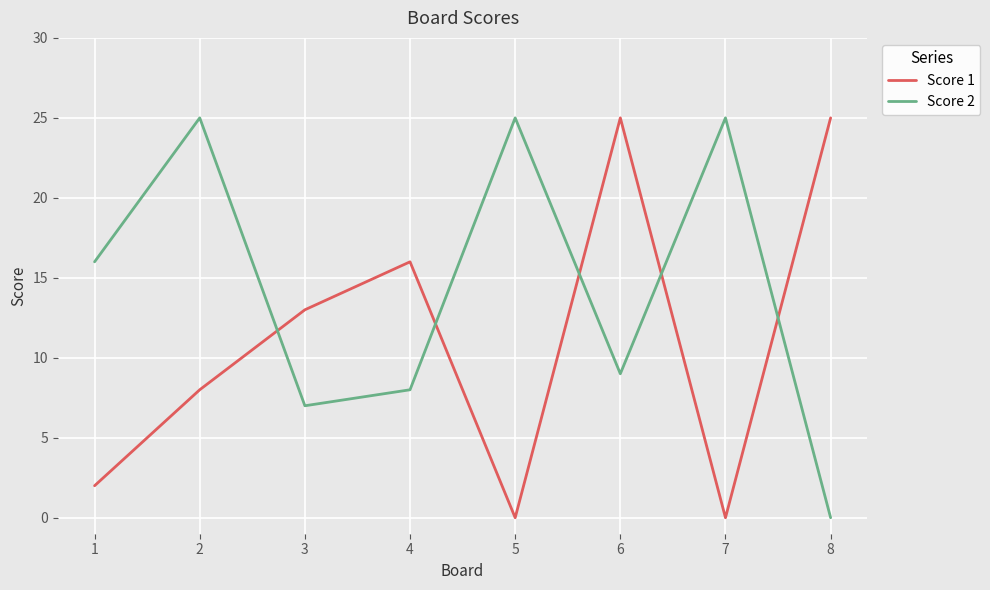

Where is the first local minimum for Score 2?

3